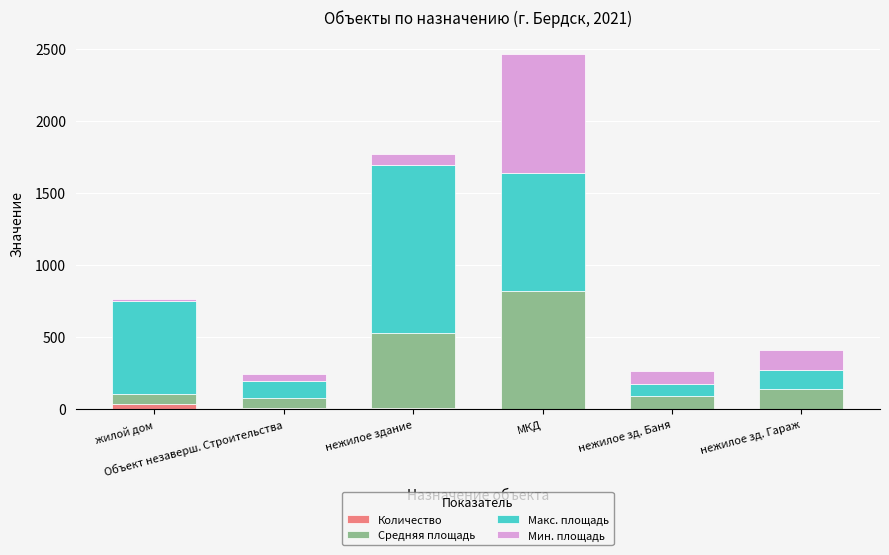

What is the difference between the second highest and minimum values in the Мин. площадь series?

122.4